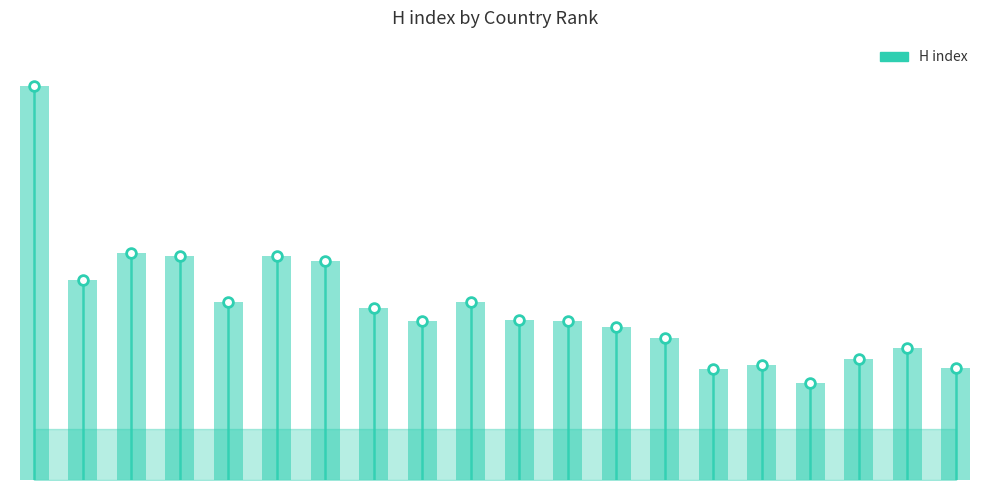

What is the sum of all values?

4087